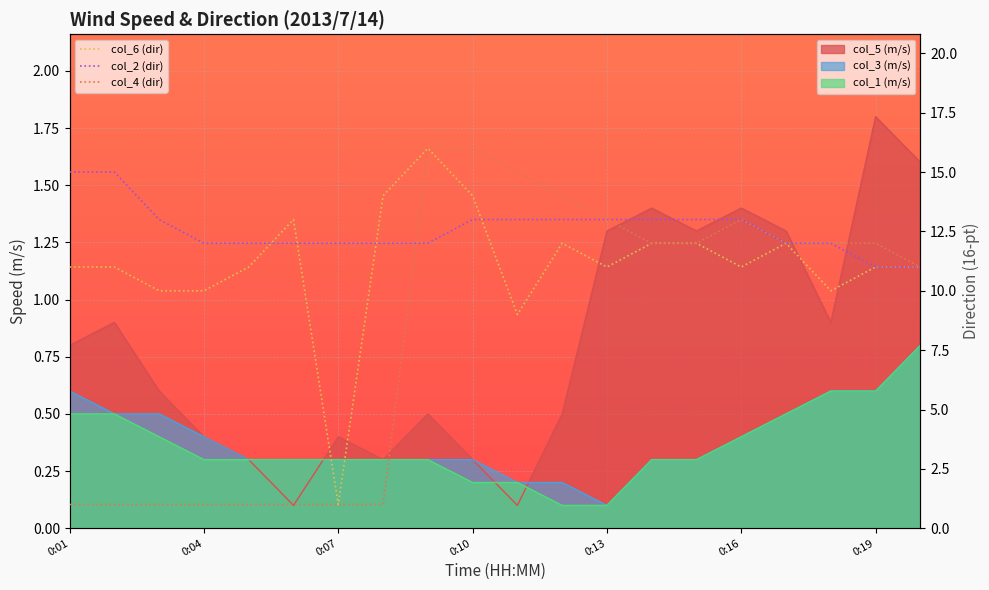

What is the difference between the highest and lowest values at 0:01?

14